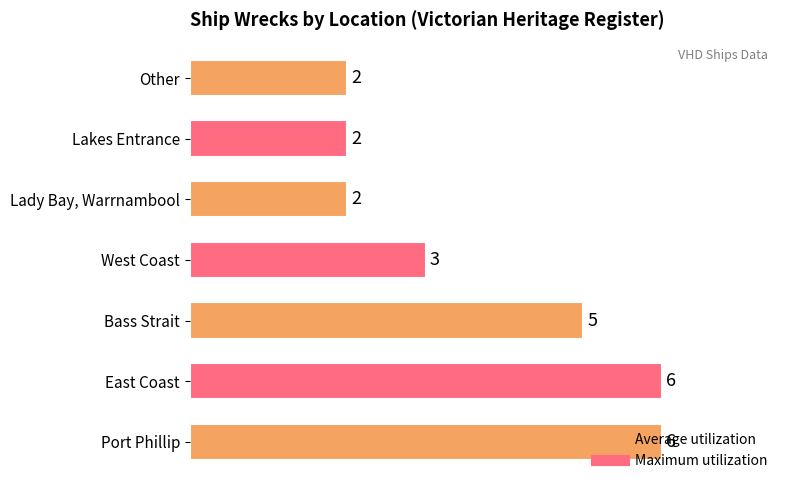

Between Other and Port Phillip, which is larger?

Port Phillip